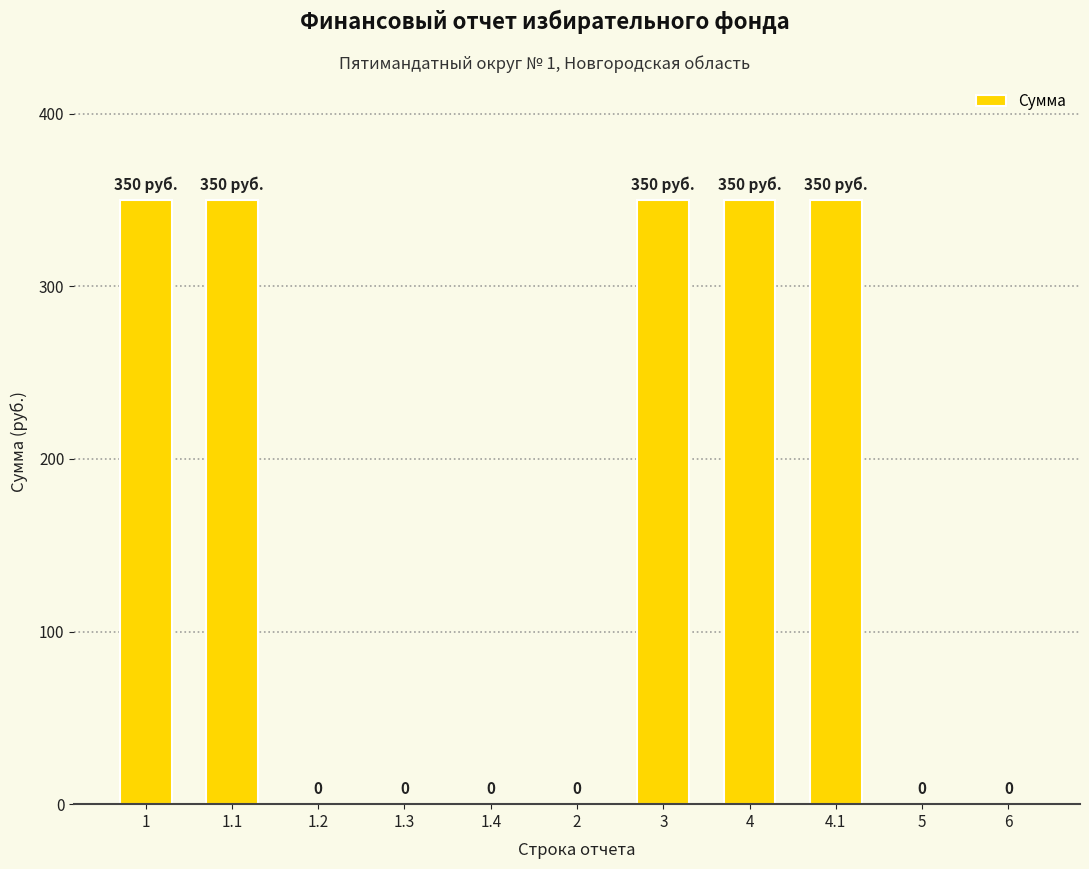

What is the change in value from 1.1 to 1.4?

-350